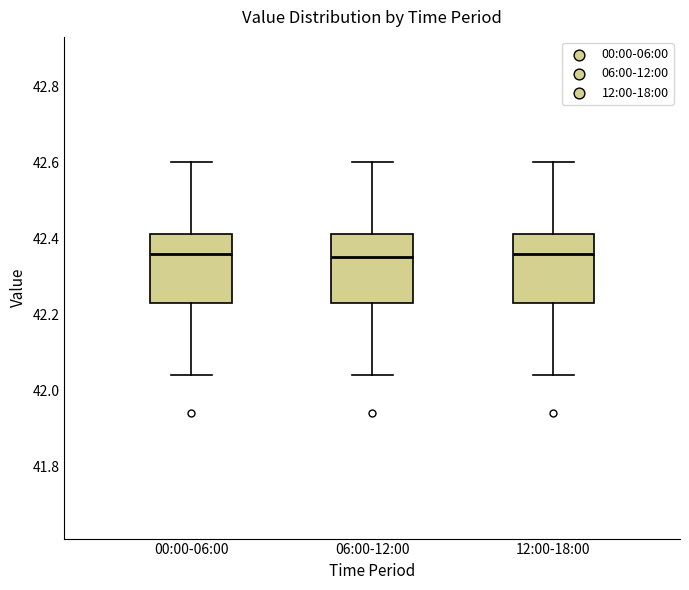

Where is the lower edge of the box for 12:00-18:00 on the y-axis? The values are not printed on the chart, so give them approximately, as read against the axis.

42.24